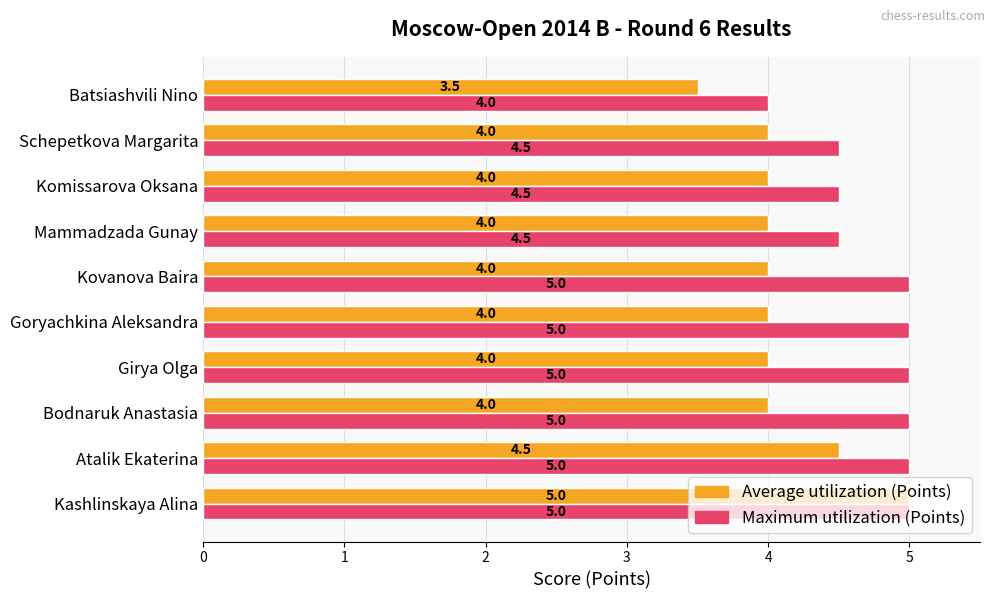

What is the maximum value shown in the chart?

5.0